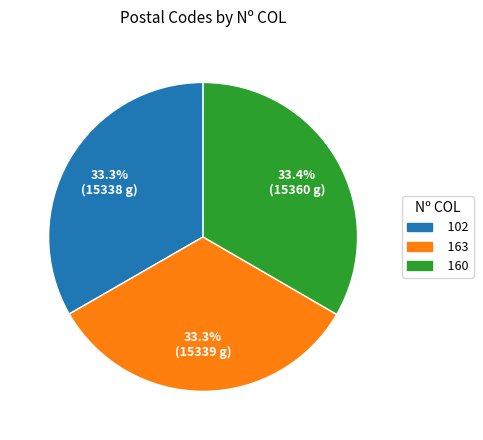

True or false: 160 accounts for 33% of the total.

True